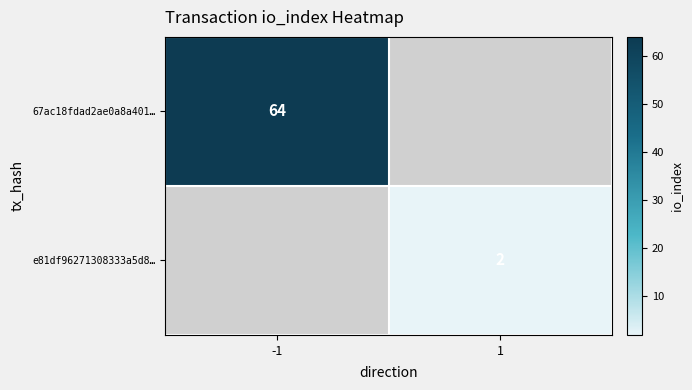

Is it true that e81df96271308333a5d8… equals 3 at 1?

False